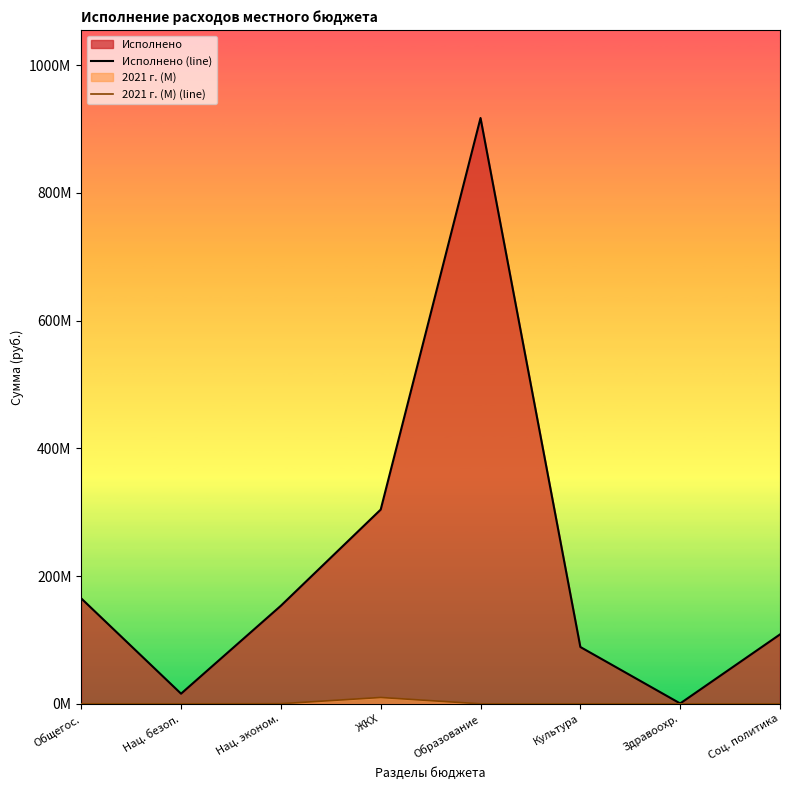

The value of Исполнено (line) at Нац. эконом. is 153551554.8. True or false?

True